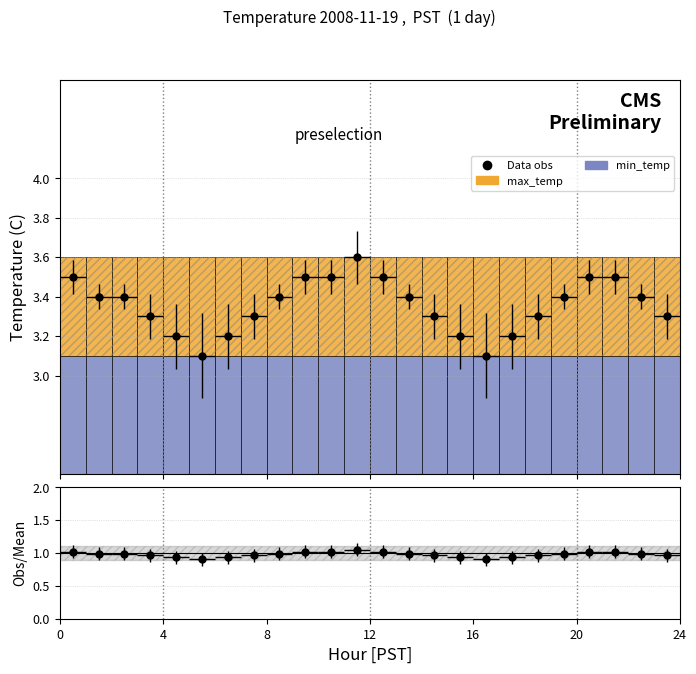

The max_temp series shows 0.8 at 20. True or false?

False